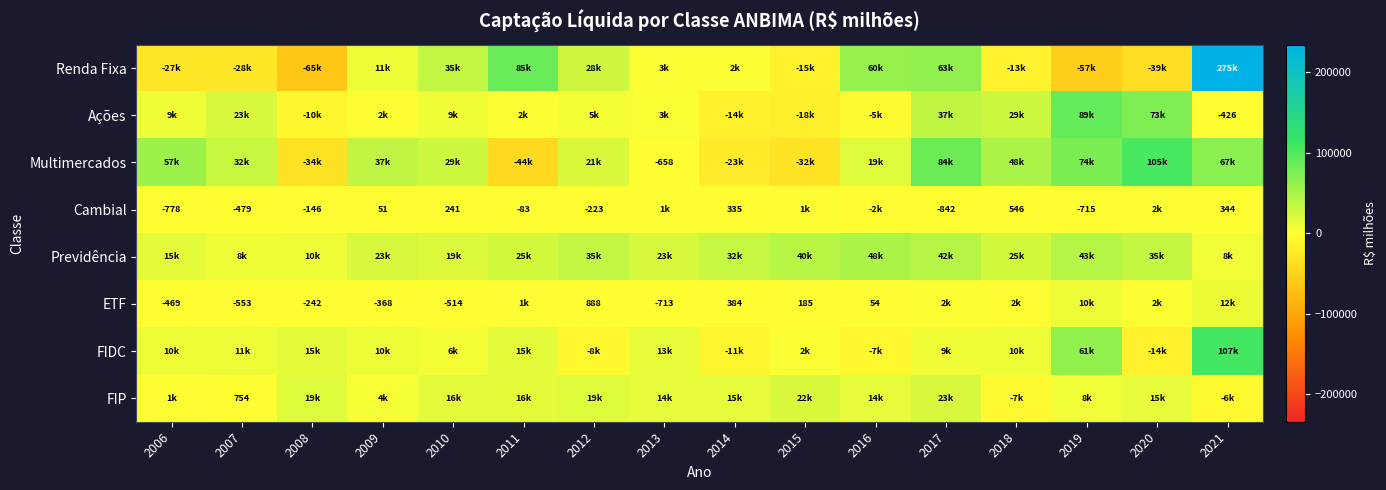

What is the smallest value displayed?

-64531.2